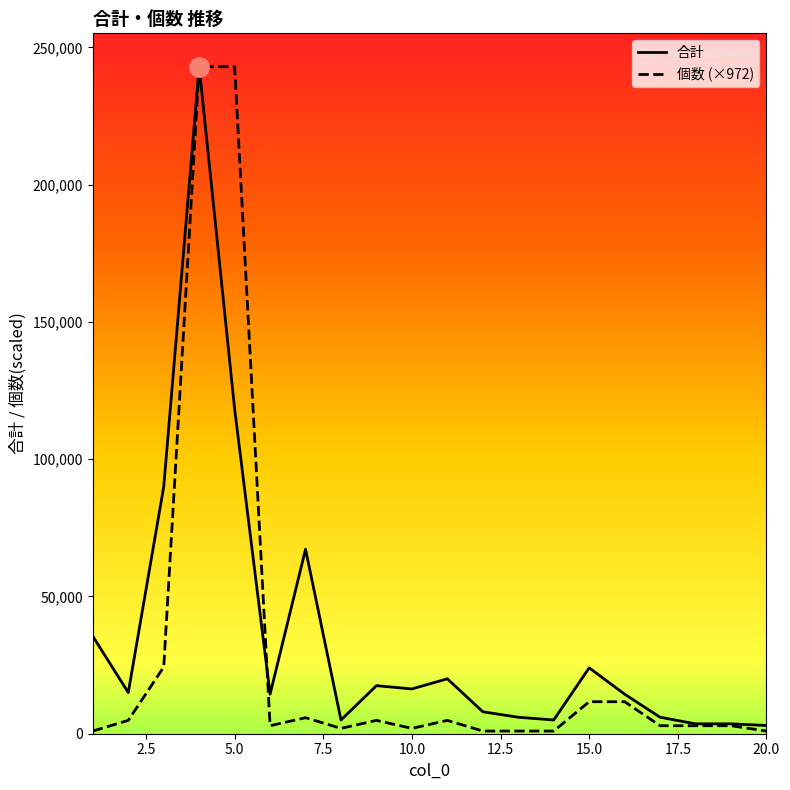

How many lines are shown in the chart?

2